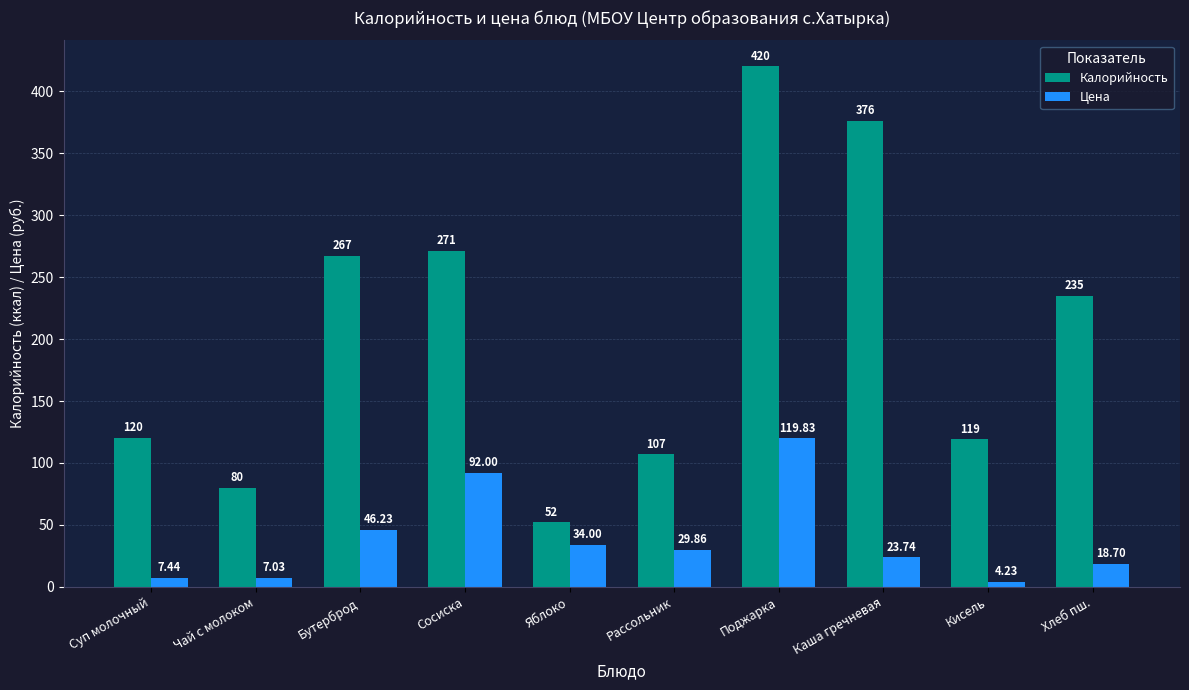

What is the difference between the maximum and second lowest values in the Цена series?

112.8